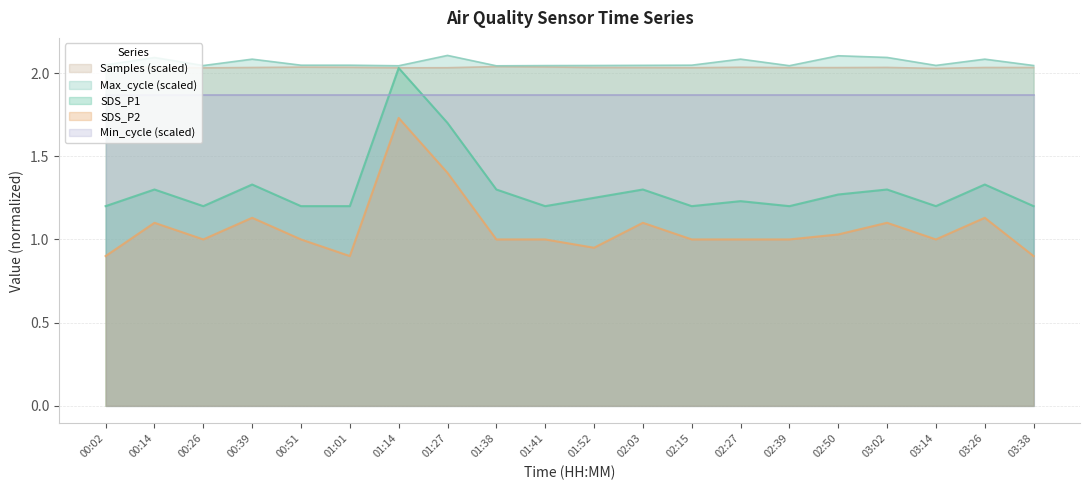

What value does the Samples series have at 00:02?

2.0